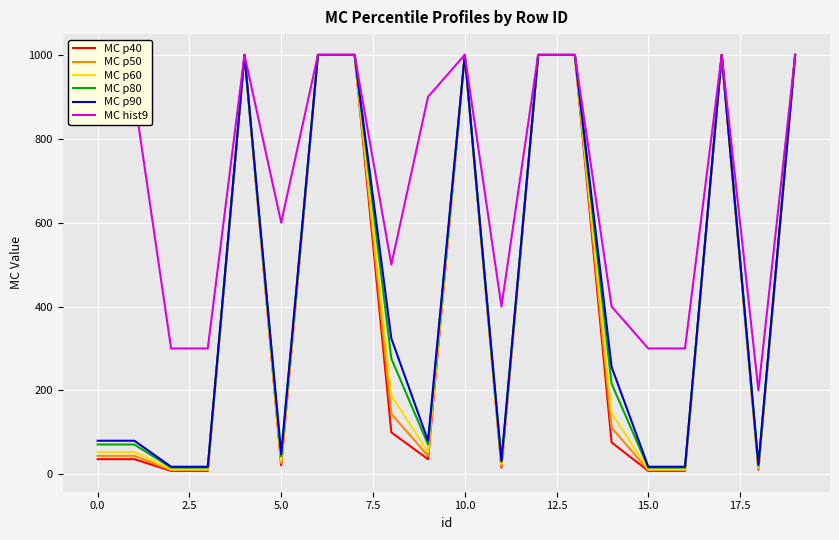

Which series has the largest total across all categories?

MC hist9